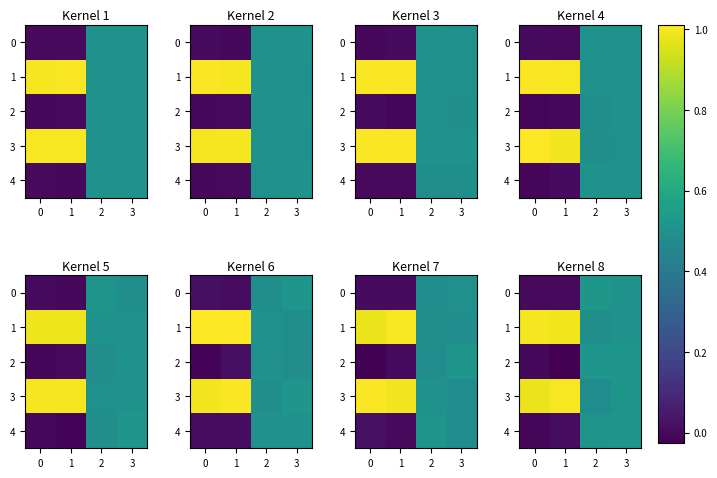

Count the number of data series in this chart.

5